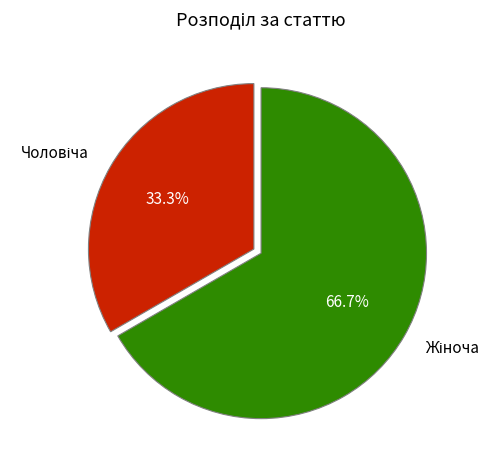

To the nearest percent, what is the average slice percentage?

50%